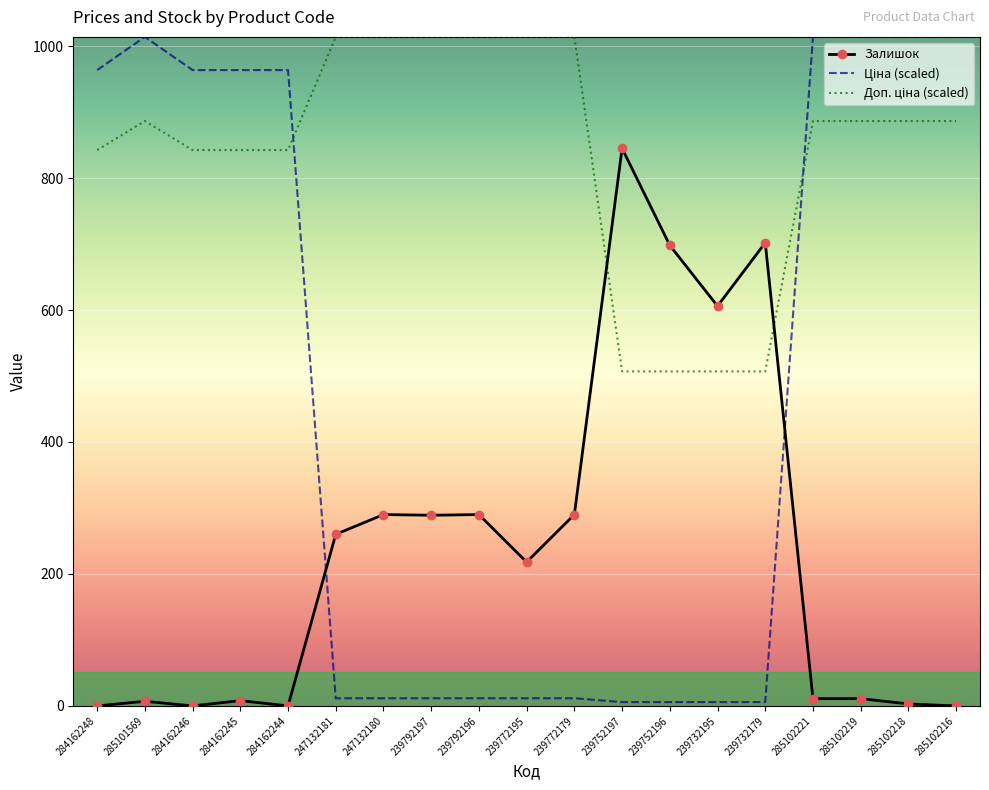

What is the sum of all Залишок values?

4528.0